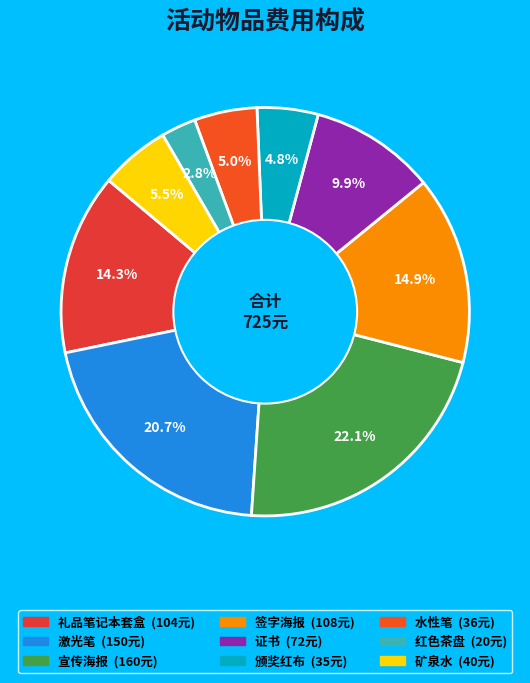

What percentage do 证书 and 激光笔 together represent?

30.6%